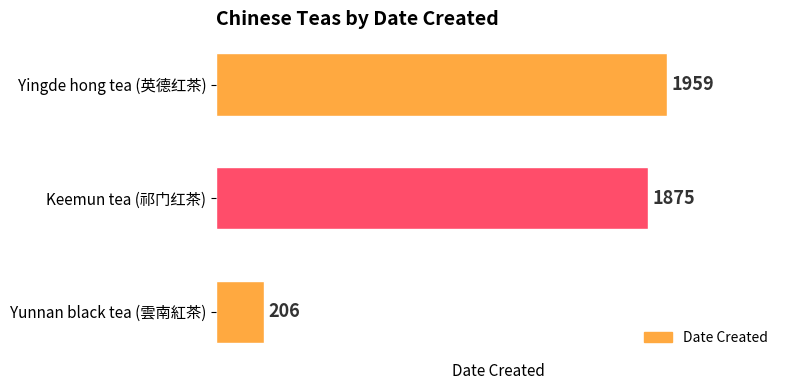

At which label is the value closest to 1082?

Keemun tea (祁门红茶)